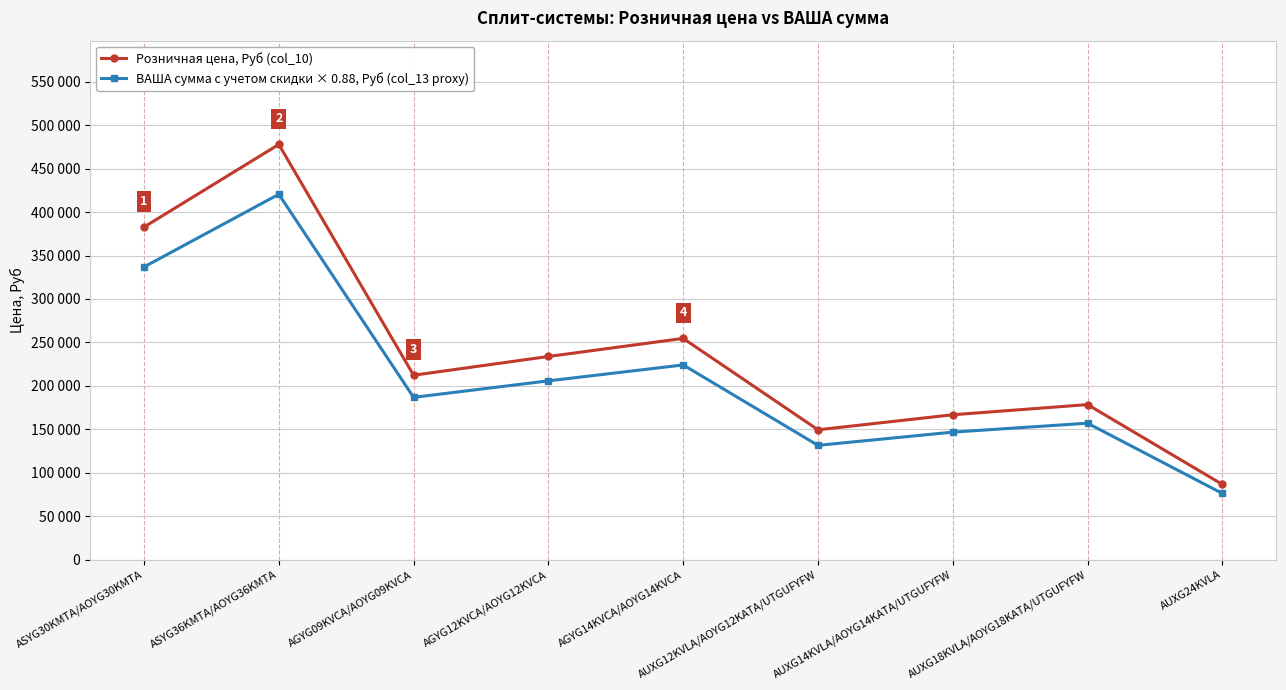

What is the difference between the second highest and minimum values in the Розничная цена, Руб (col_10) series?

296300